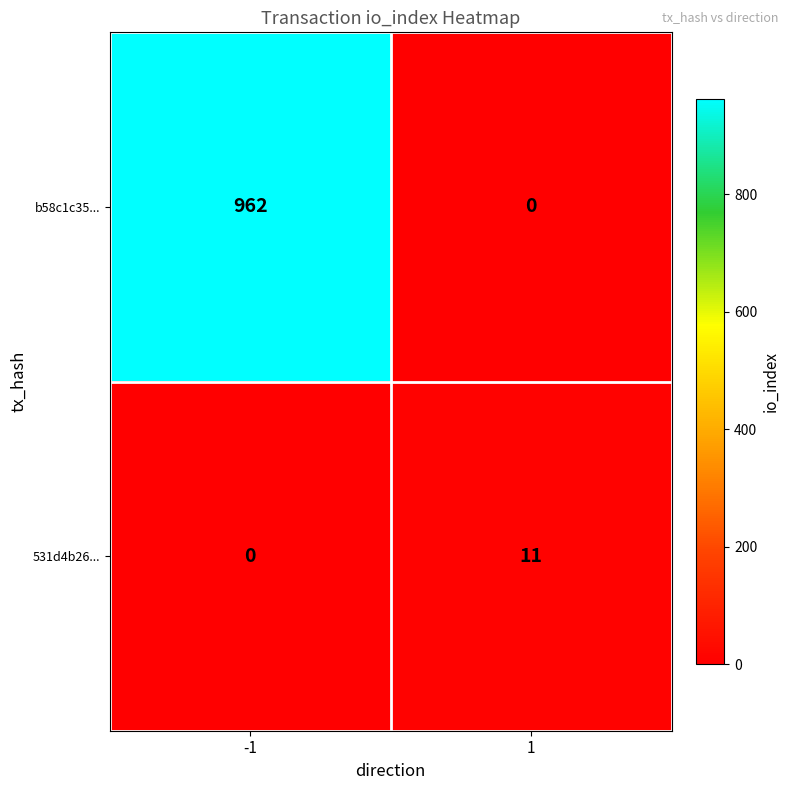

What is the difference between the highest and lowest values at 1?

11